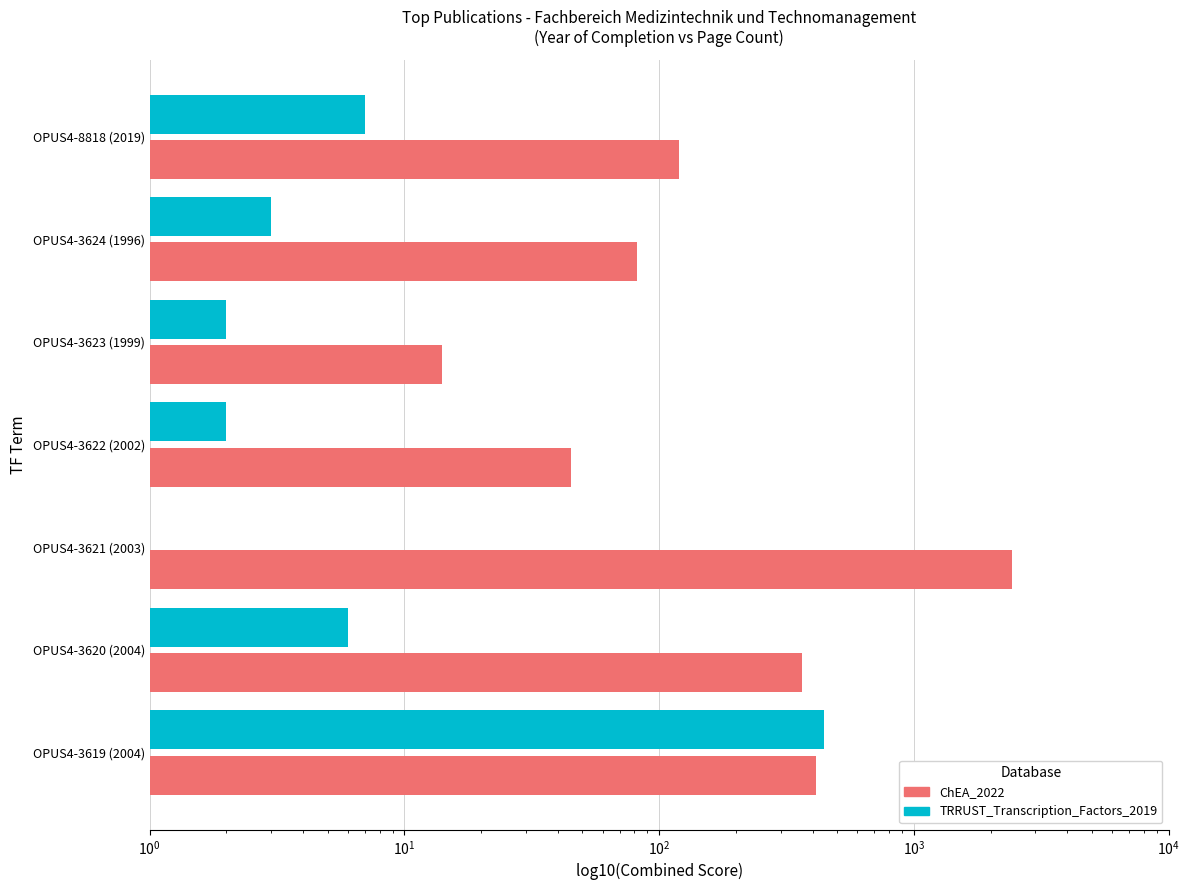

What is the total value across all series at OPUS4-3620 (2004)?

369